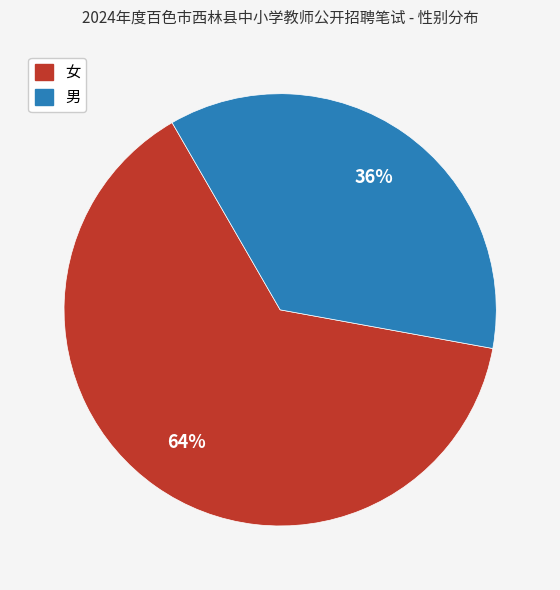

Which has a higher value, 男 or 女?

女